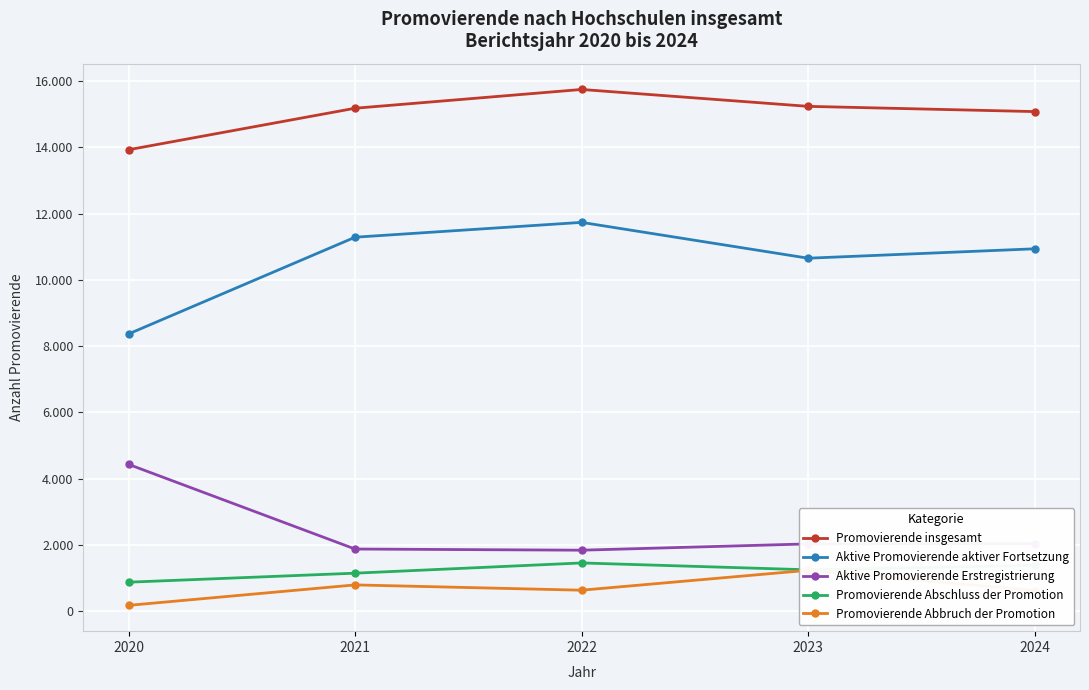

True or false: Aktive Promovierende Erstregistrierung has more than 0 points higher than both neighbors.

False